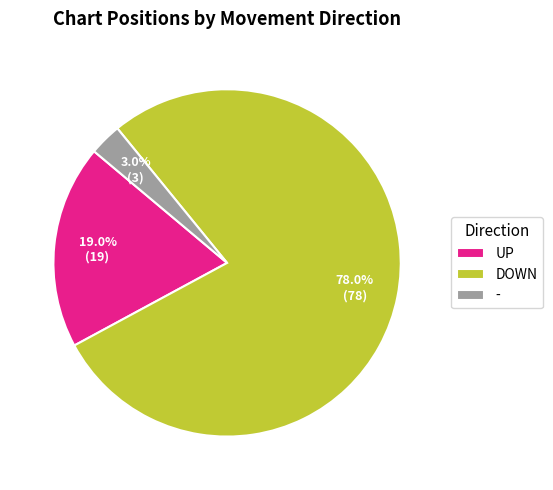

True or false: - accounts for 3% of the total.

True